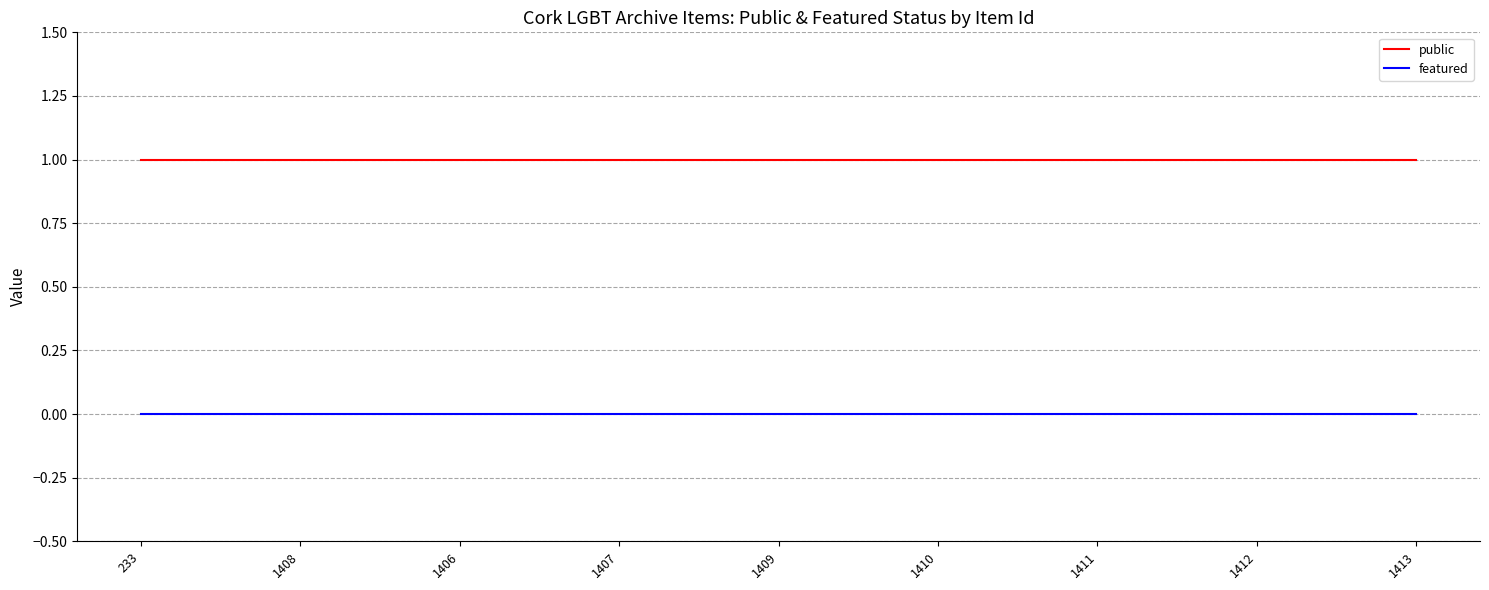

True or false: featured and public cross at least once.

False